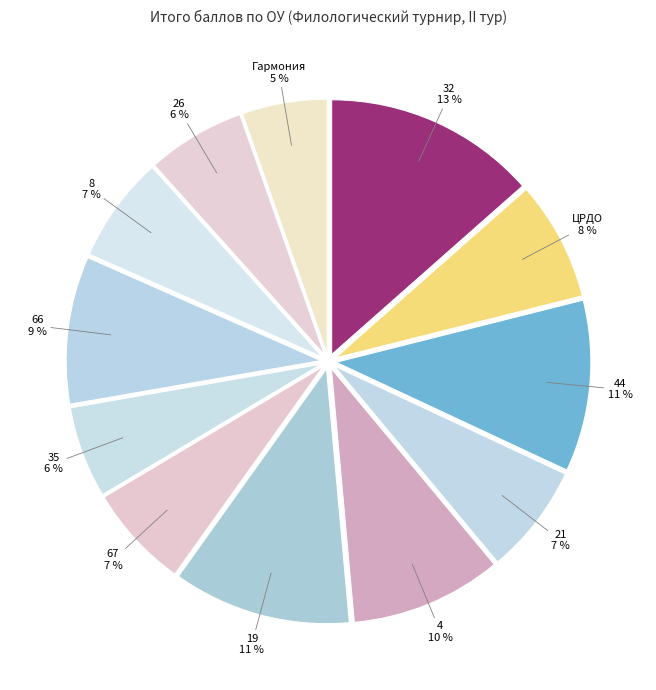

To the nearest percent, what is the difference between the largest and smallest slice percentages?

8%